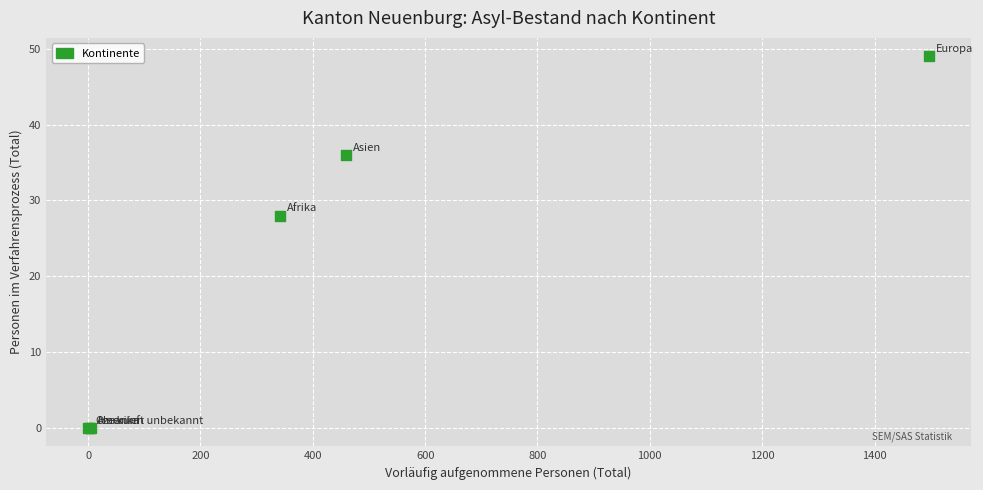

What Y value in the scatter plot is closest to 24?

28